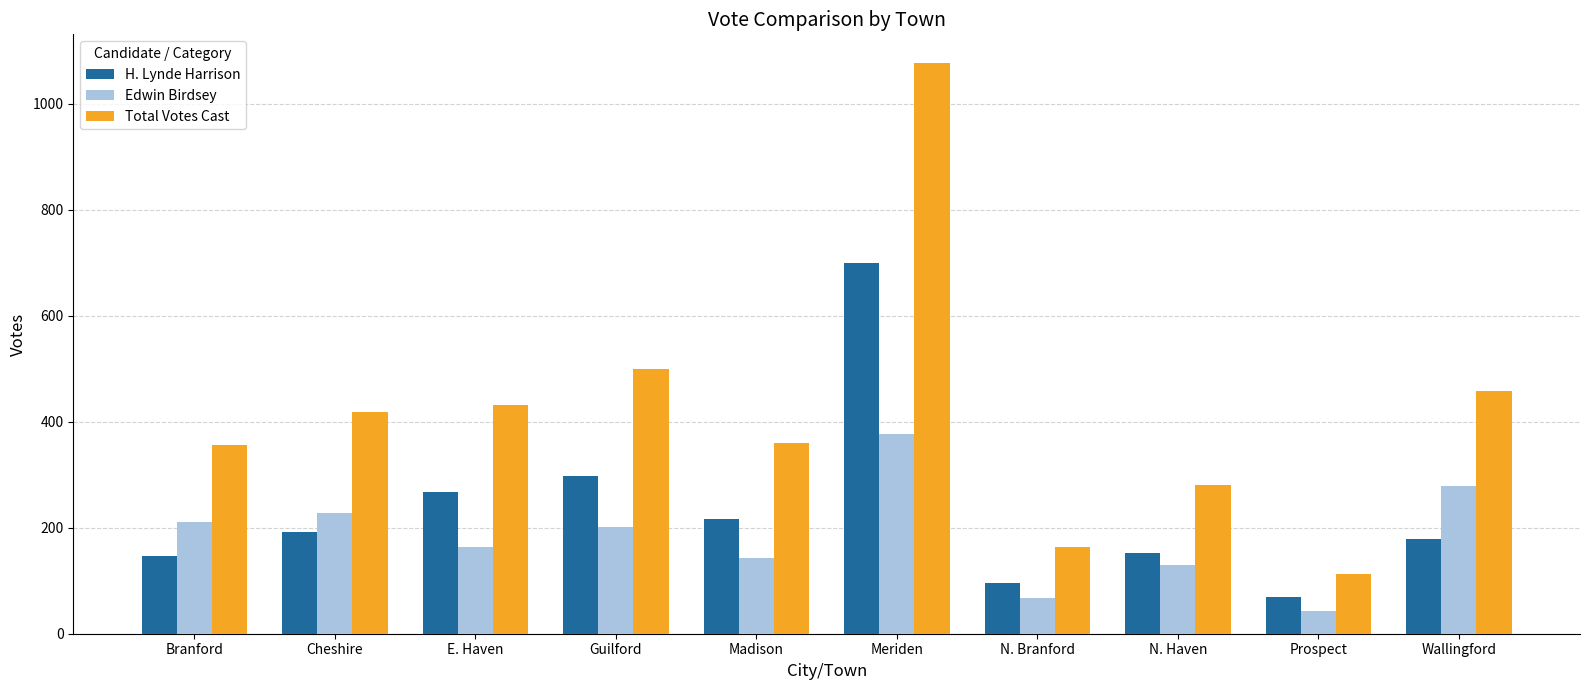

What is the label of the 6th bar from the left?

Meriden